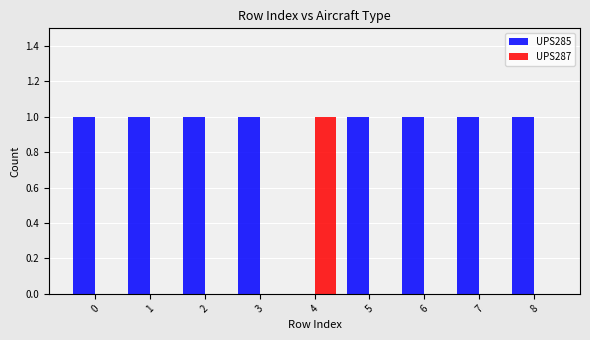

What are all the series names shown in the legend?

UPS285, UPS287